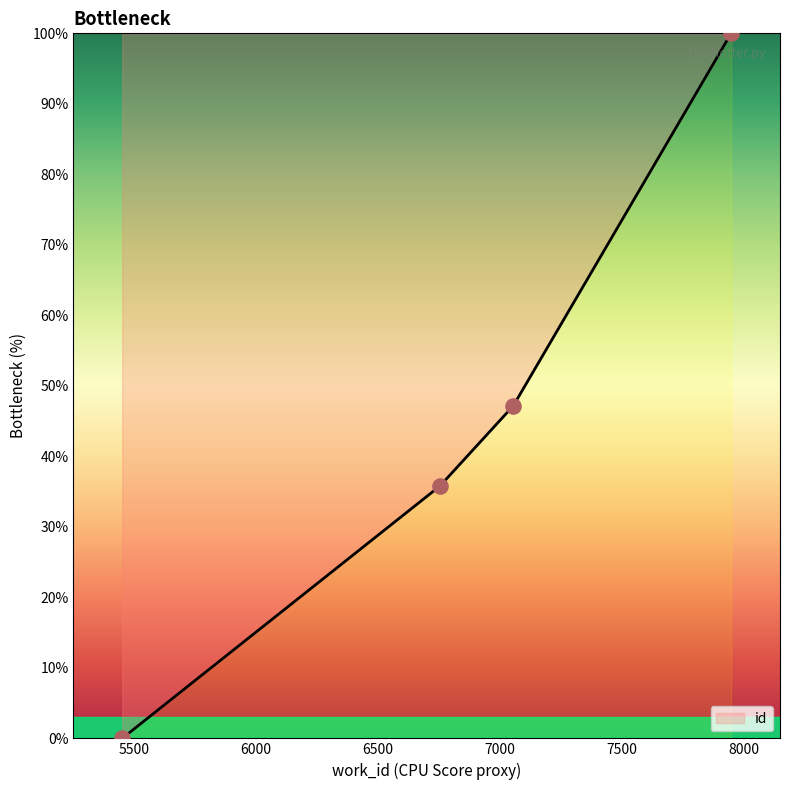

Which has a higher value, 6753 or 5452?

6753